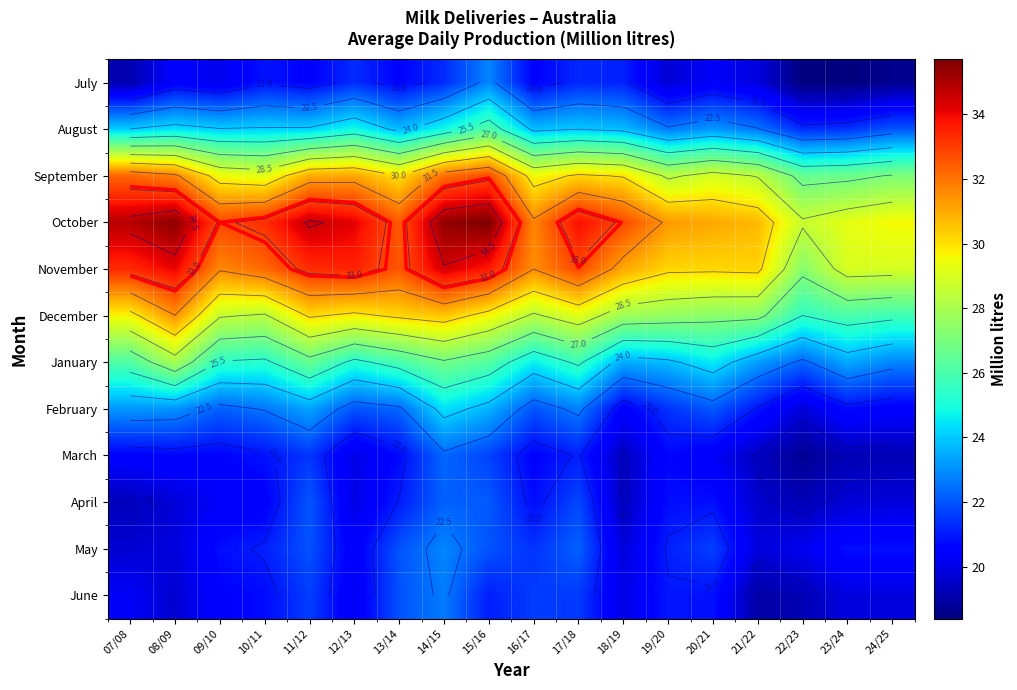

At which category does the chart reach its minimum across all series?

23/24